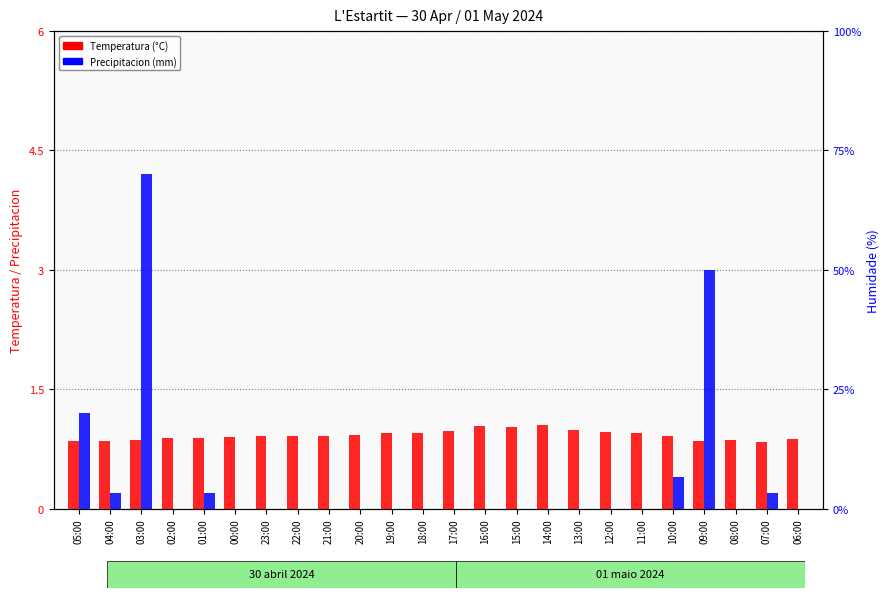

At 18:00, list the series in order from smallest to largest.

Precipitacion (mm), Temperatura (°C)